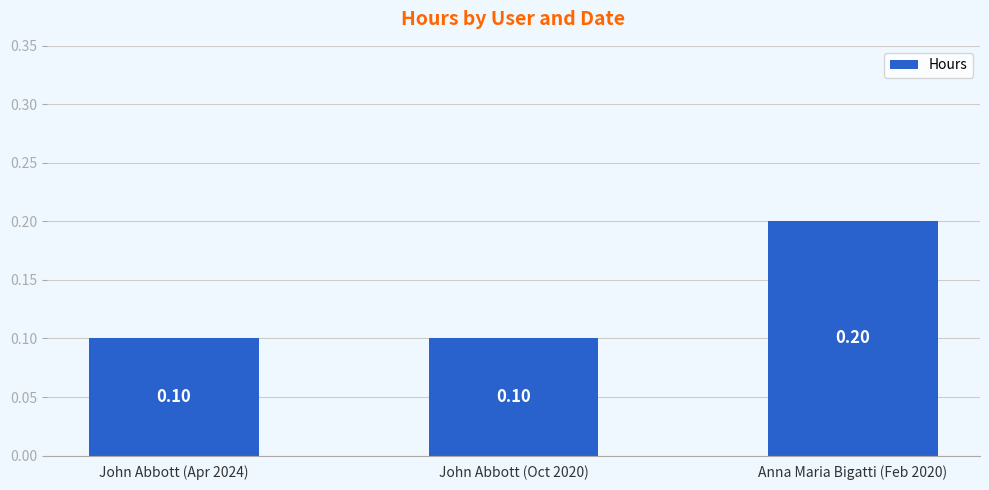

Does the chart contain any negative values?

No